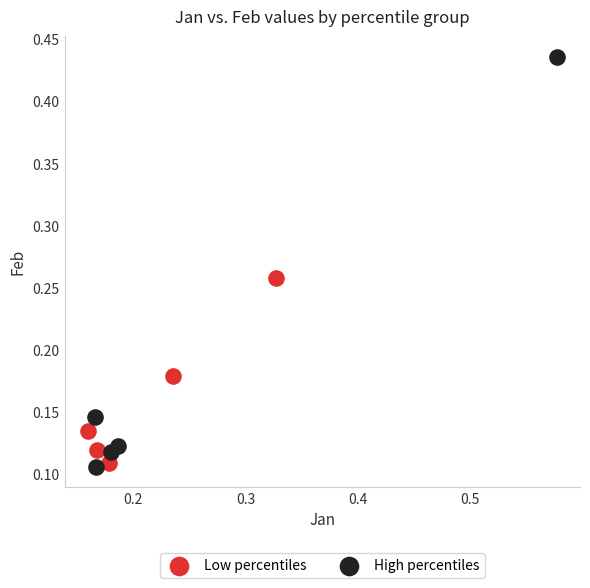

Which series contains the lowest Y value?

High percentiles